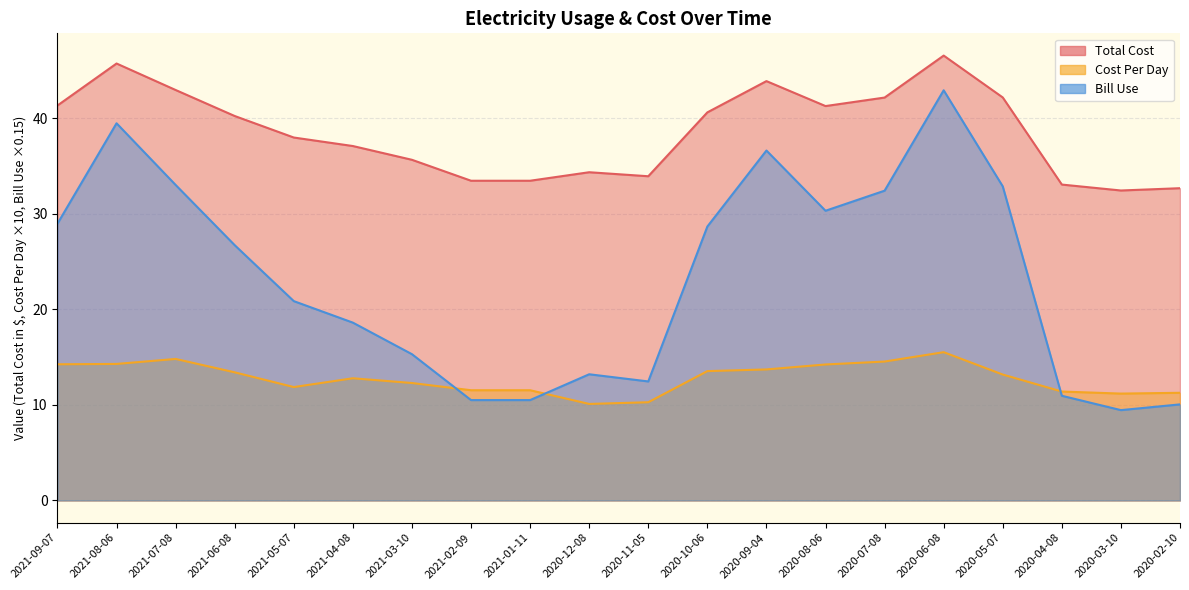

What is the maximum value shown in the chart?

46.5